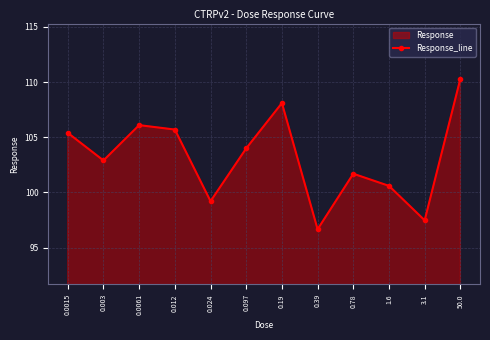

What is the change in value from 0.0015 to 0.39?

-8.7